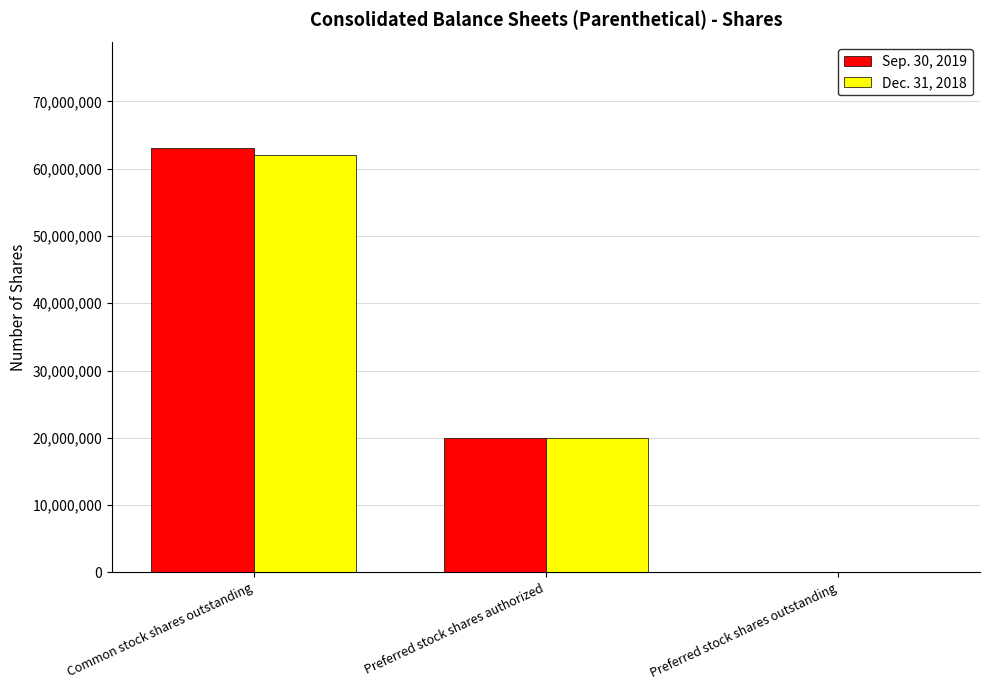

True or false: Sep. 30, 2019 has a value of 31798019 at Common stock shares outstanding.

False